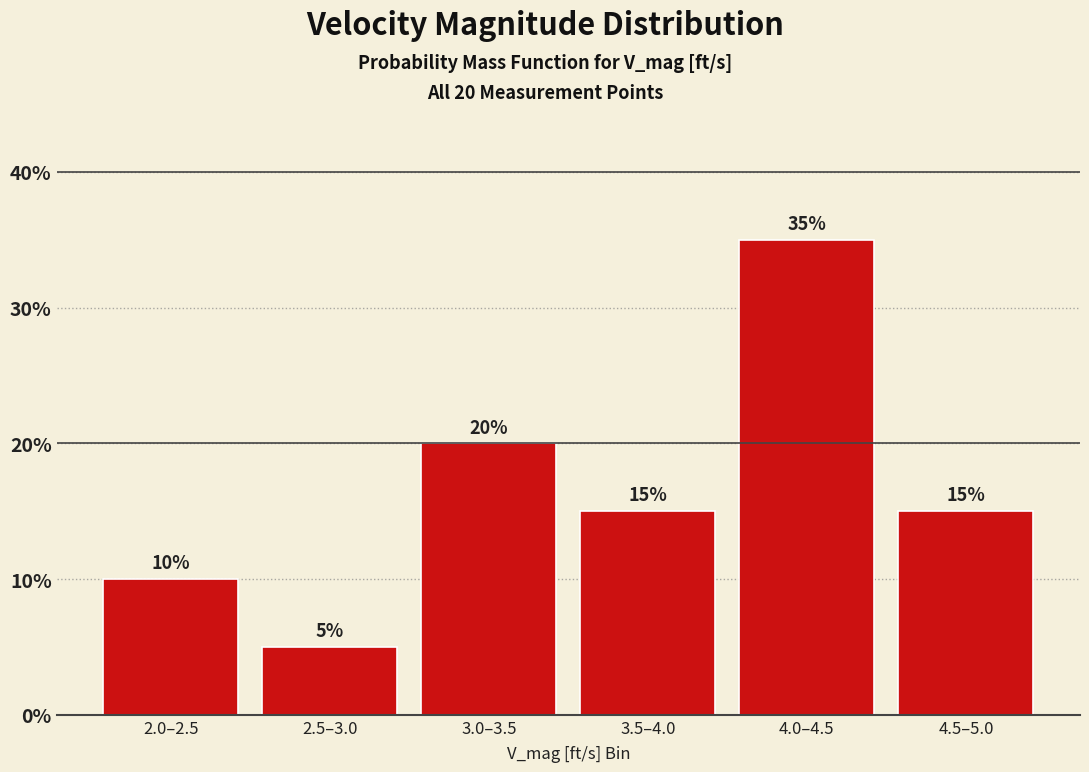

Reading left to right, what are all the values shown in this chart?

2.0–2.5=10	2.5–3.0=5	3.0–3.5=20	3.5–4.0=15	4.0–4.5=35	4.5–5.0=15